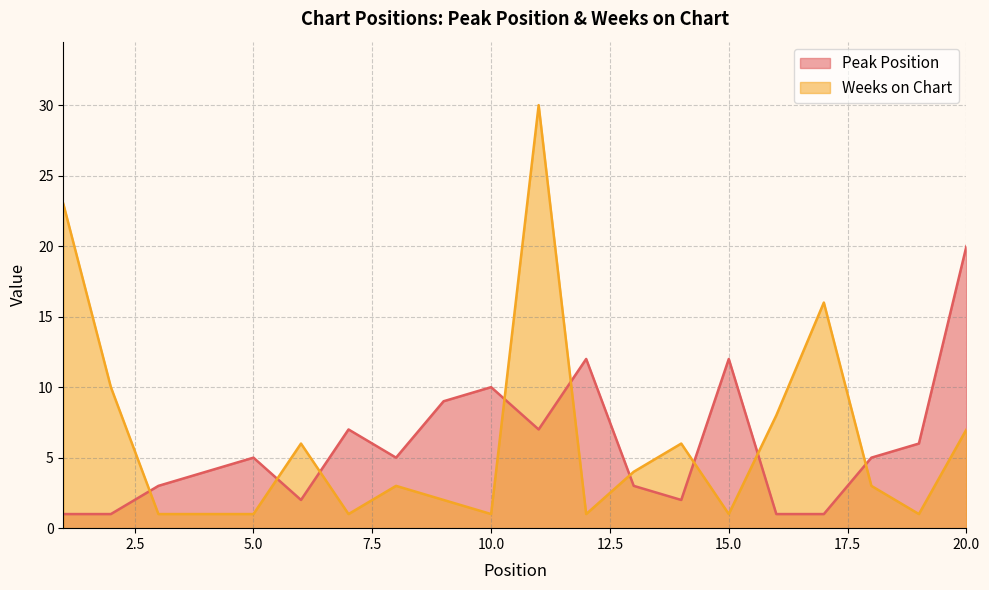

How many data points does each series have?

20